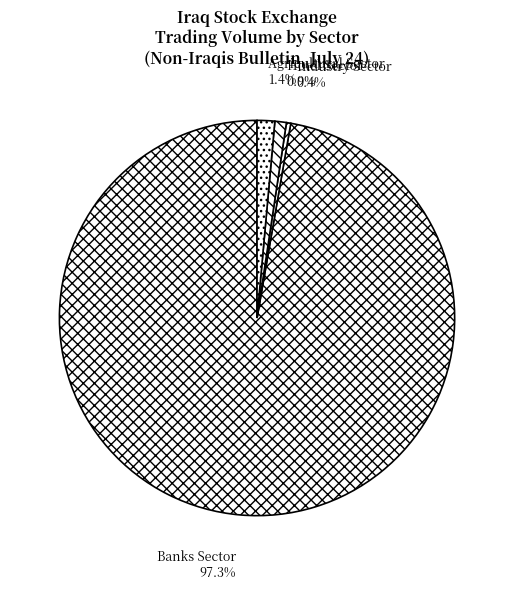

How much of the chart is everything except Industry Sector?

99.6%